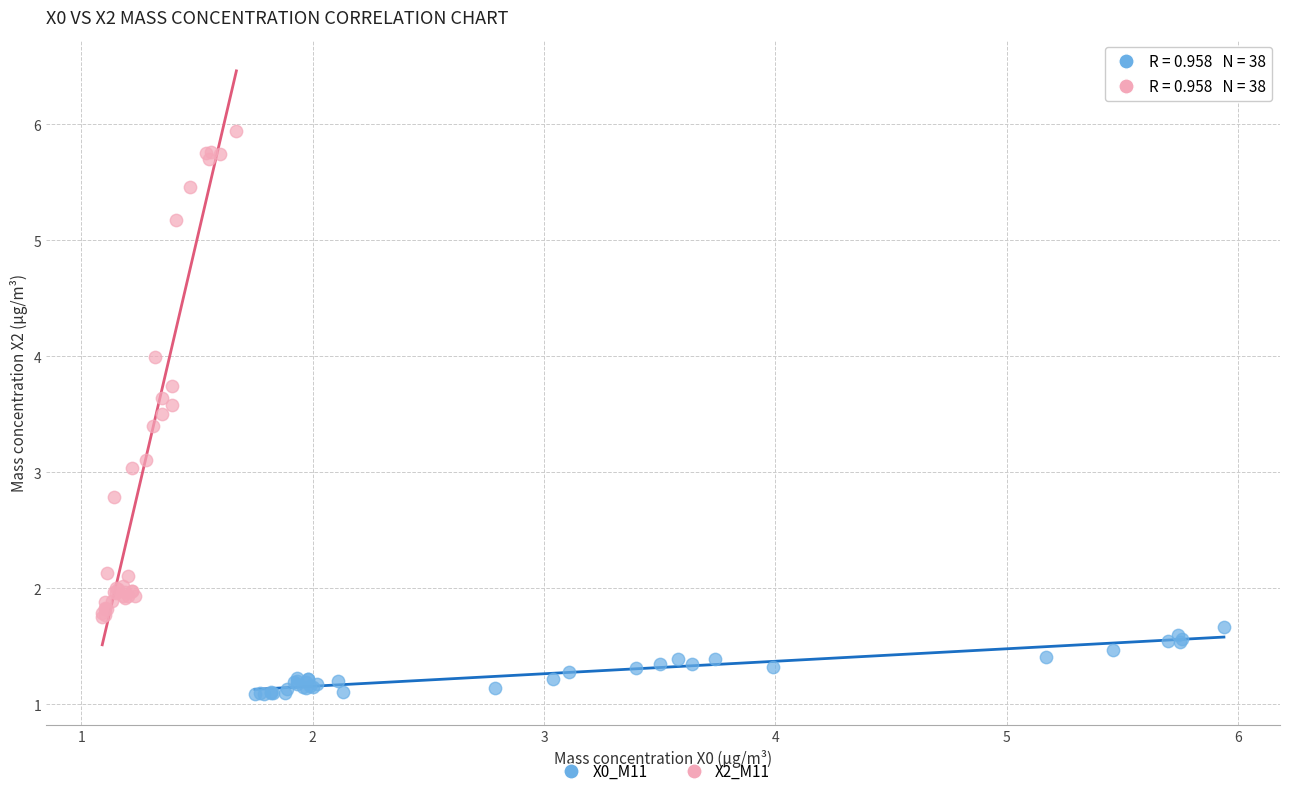

Which series contains the lowest Y value?

X0_M11